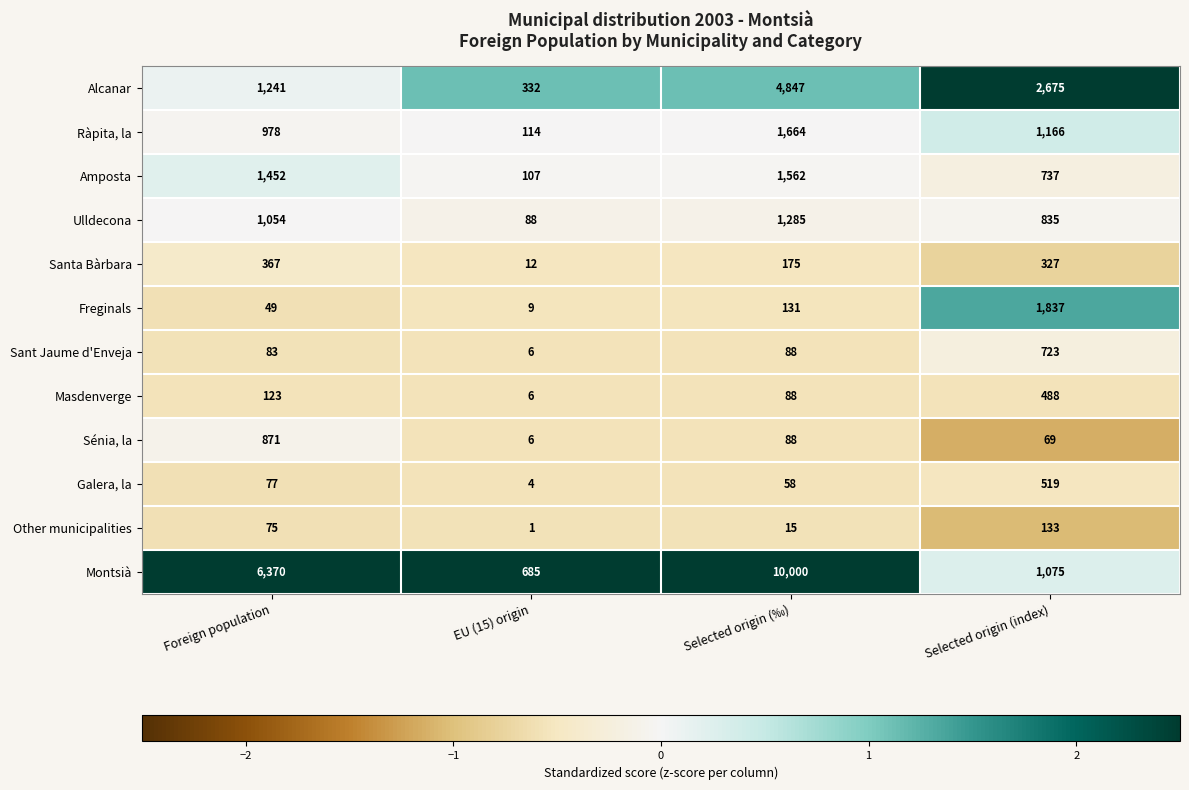

What is the difference between the highest and lowest values at Foreign population?

6321